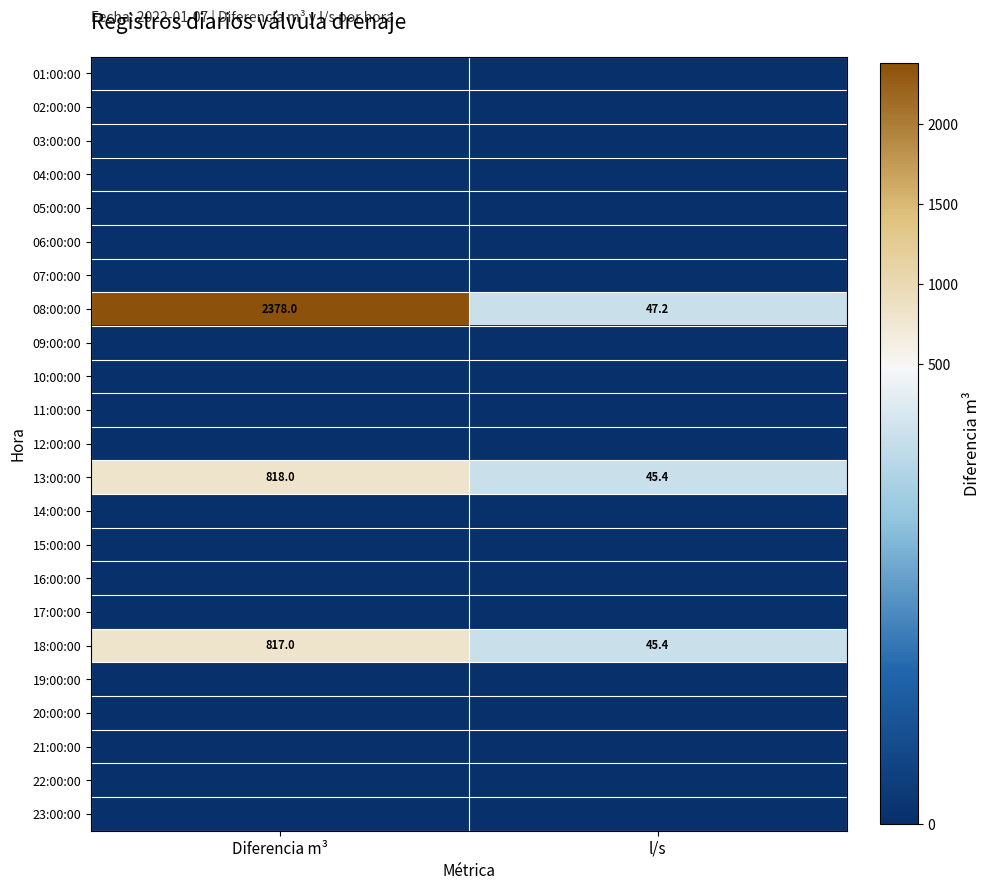

True or false: 18:00:00 has a value of 21.6 at l/s.

False